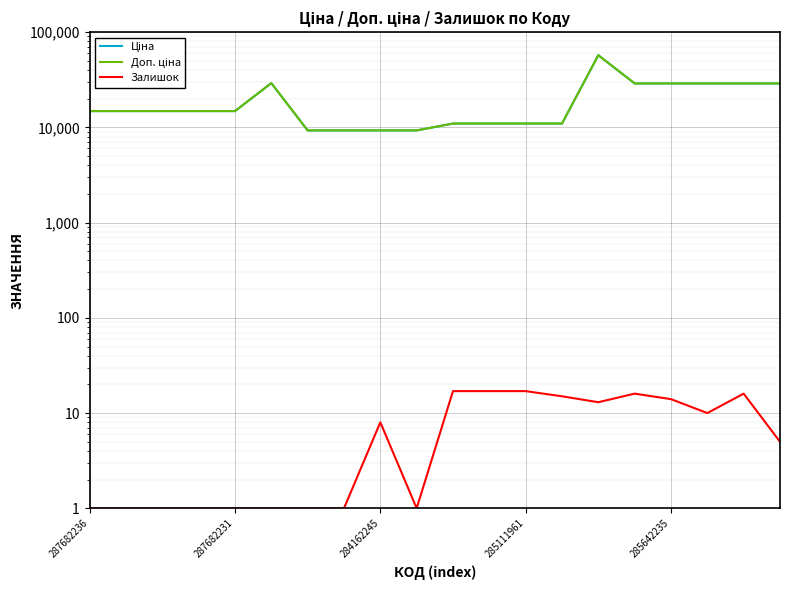

Where is Доп. ціна nearest to the value 33274?

5